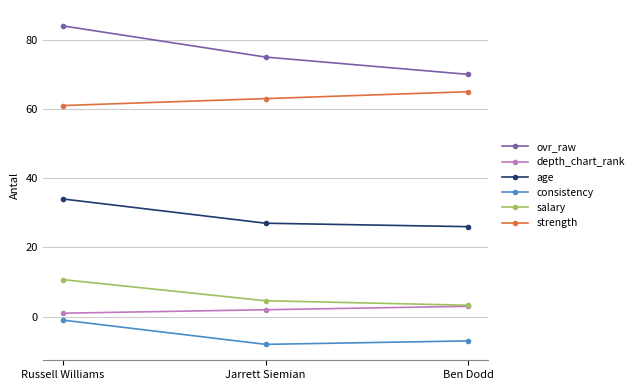

What is the label of the 2nd point from the left?

Jarrett Siemian